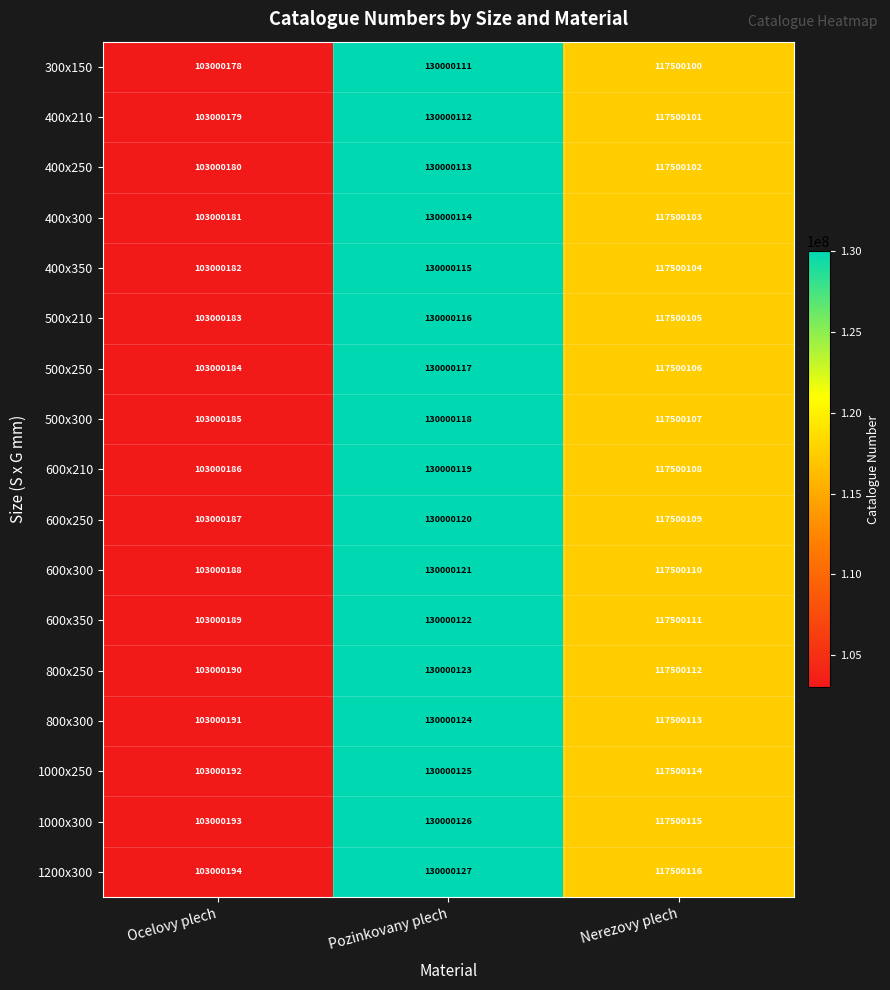

How many distinct data groups are displayed?

17